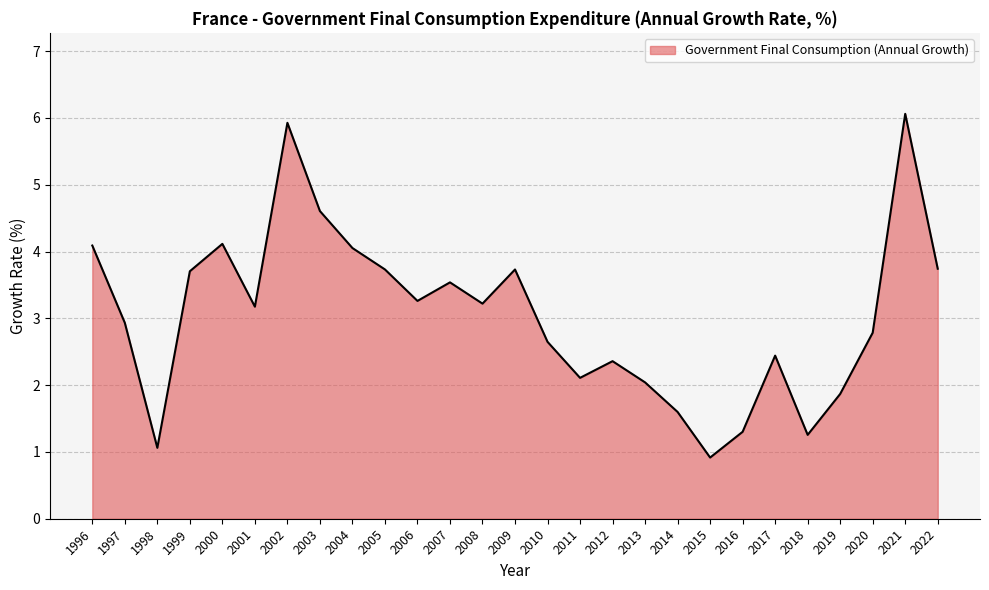

What is the smallest value displayed?

0.9